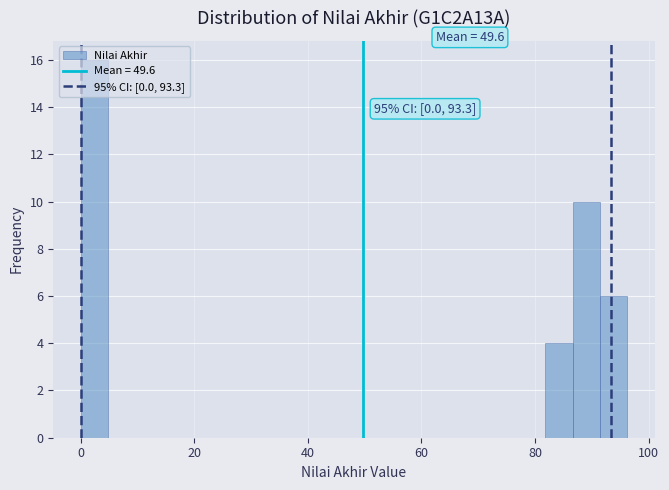

Around what value on the x-axis is the tallest bar? Give the approximate position of its centre, as read against the axis.

2